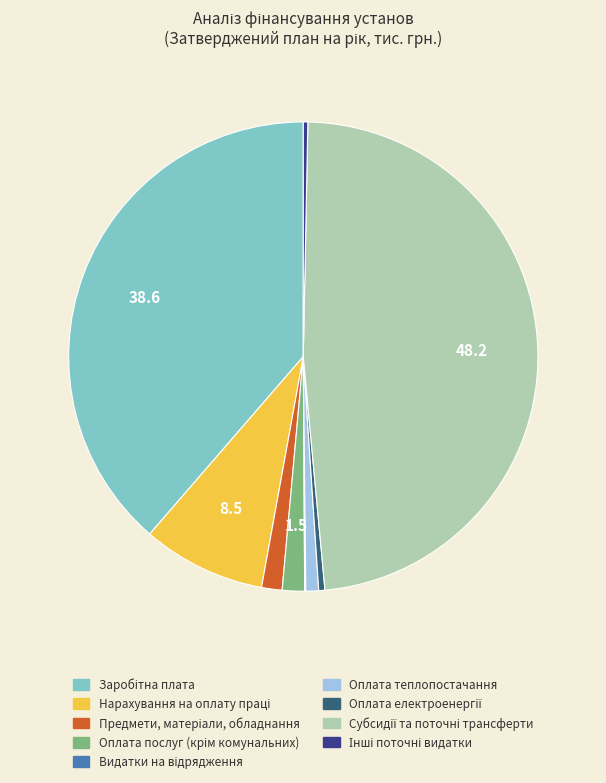

Does any single category account for the majority?

No